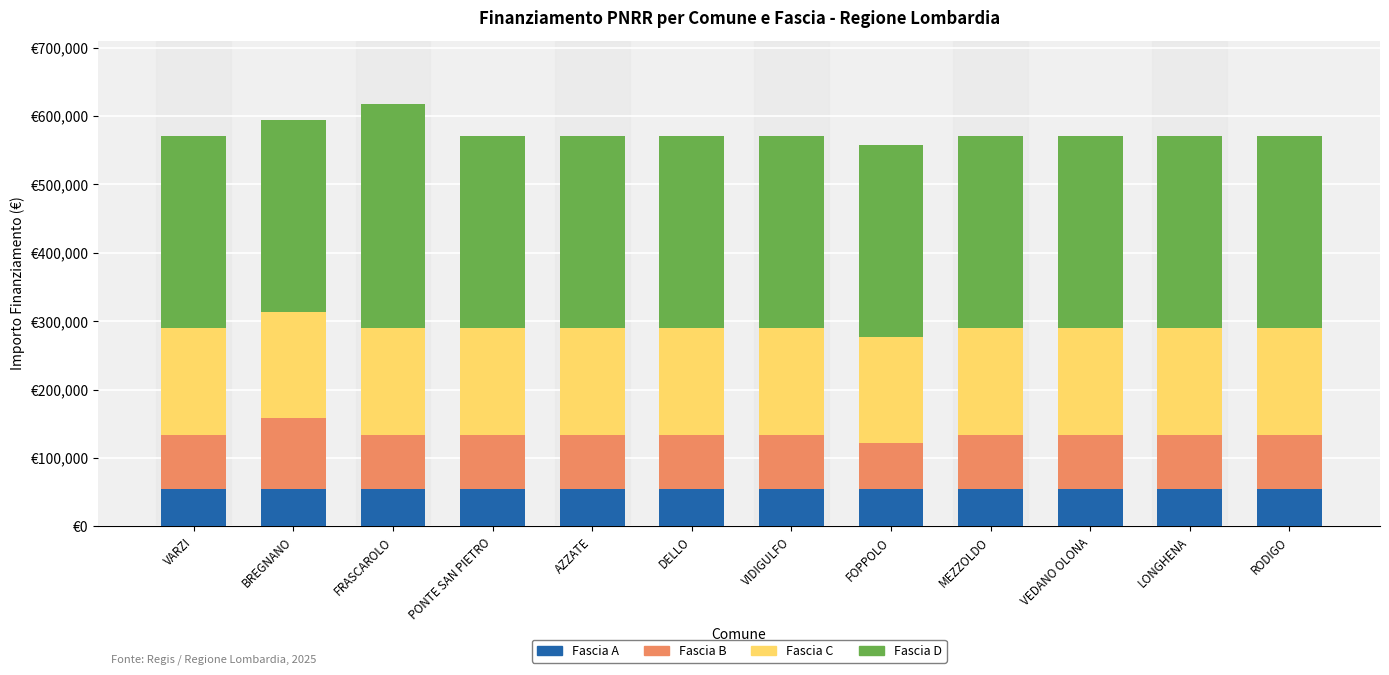

List the labels in order of Fascia D value, smallest first.

VARZI, BREGNANO, PONTE SAN PIETRO, AZZATE, DELLO, VIDIGULFO, FOPPOLO, MEZZOLDO, VEDANO OLONA, LONGHENA, RODIGO, FRASCAROLO